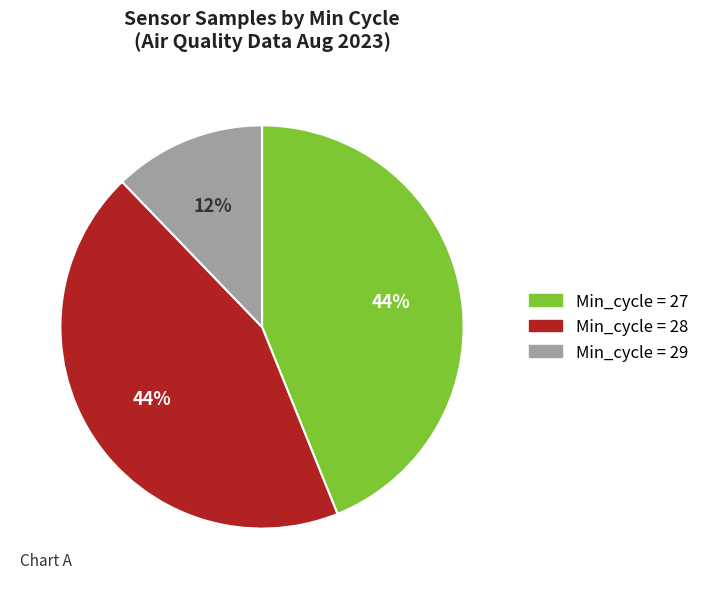

Is there any slice that represents more than half of the pie?

No